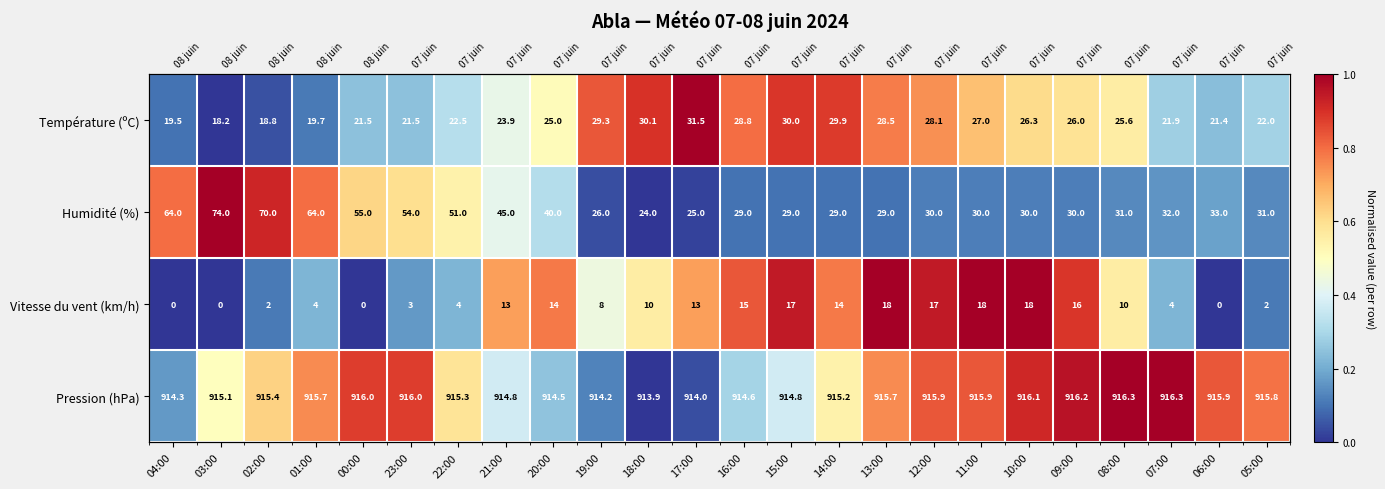

The Vitesse du vent (km/h) series shows 0.9 at 15:00. True or false?

True